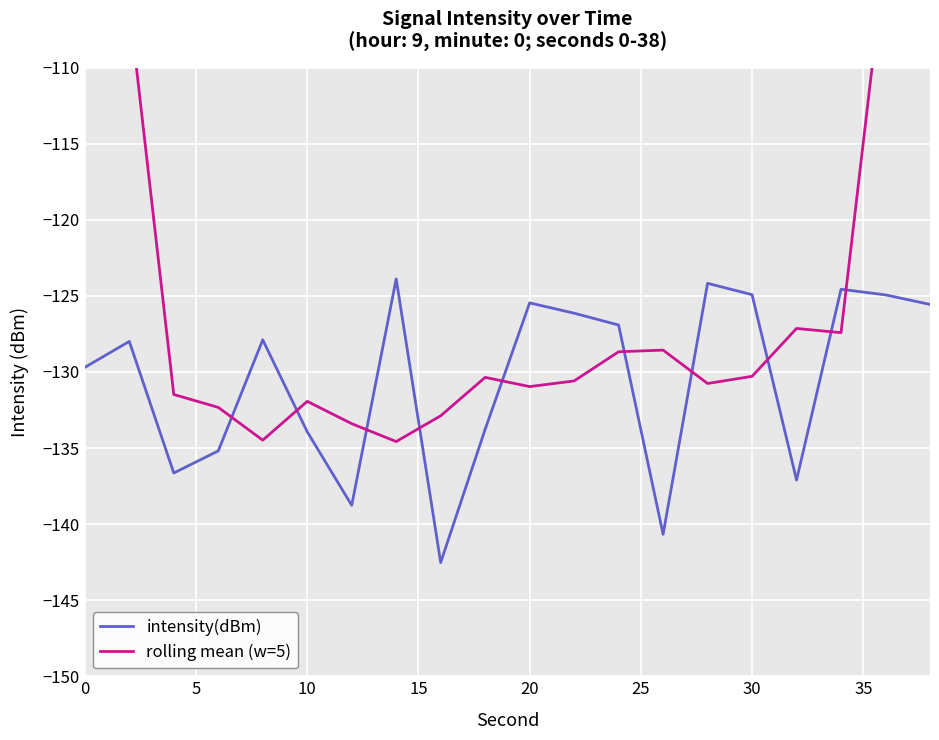

What is the sum of all rolling mean (w=5) values?

-2458.1